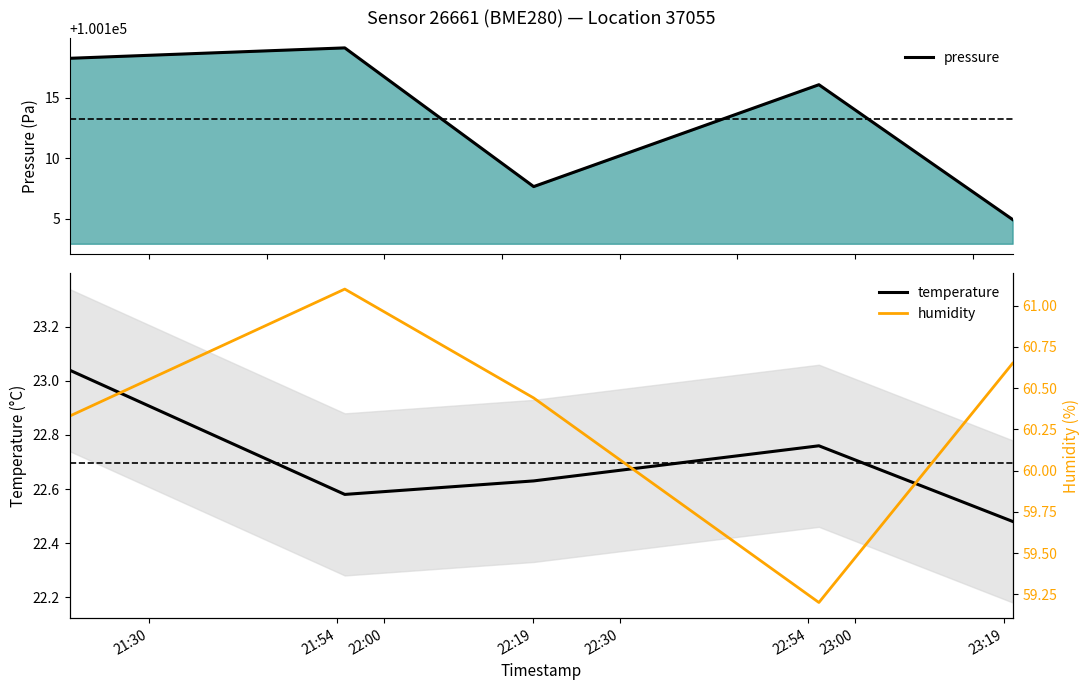

Which label corresponds to the largest value in the chart?

21:54